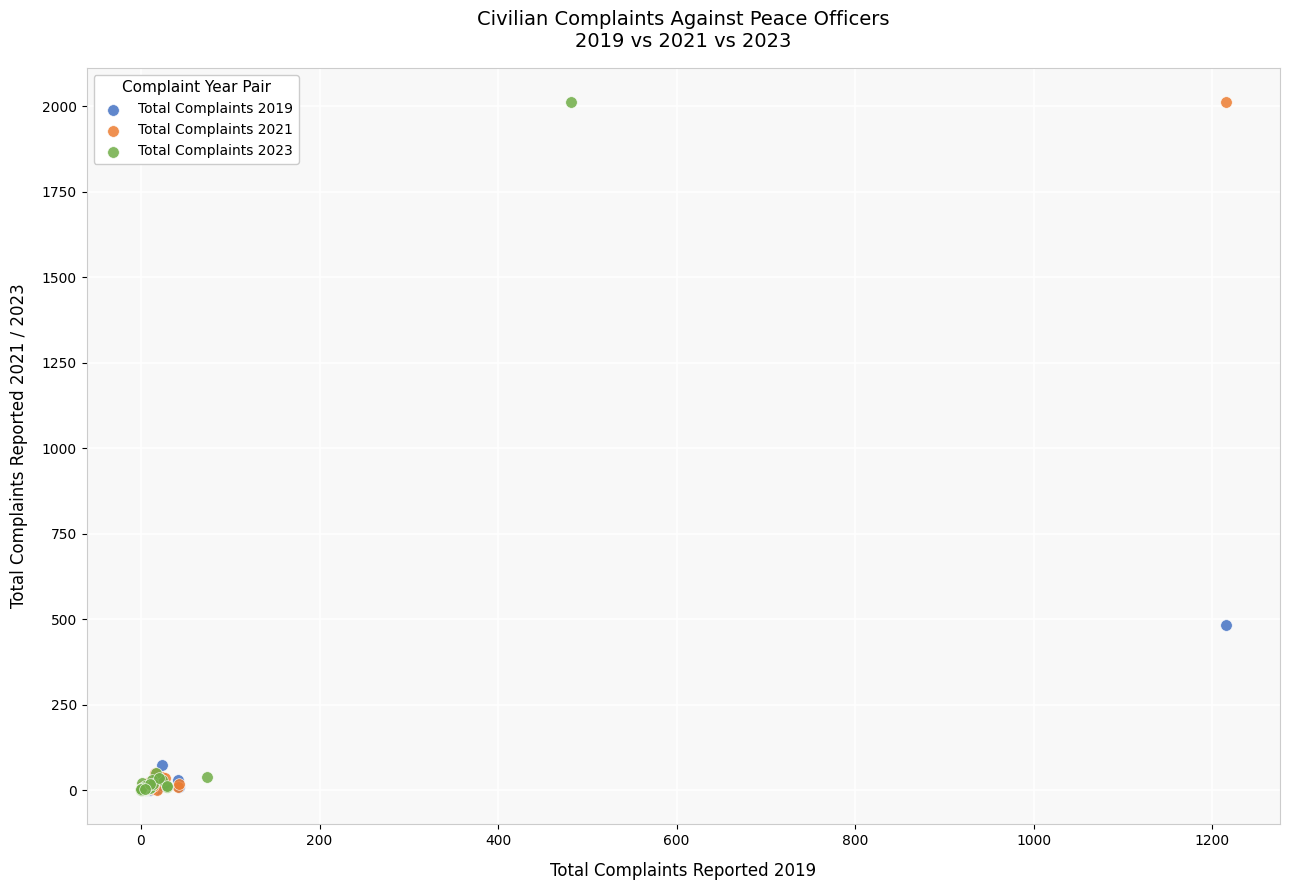

What are all the series names shown in the legend?

Total Complaints 2019, Total Complaints 2021, Total Complaints 2023